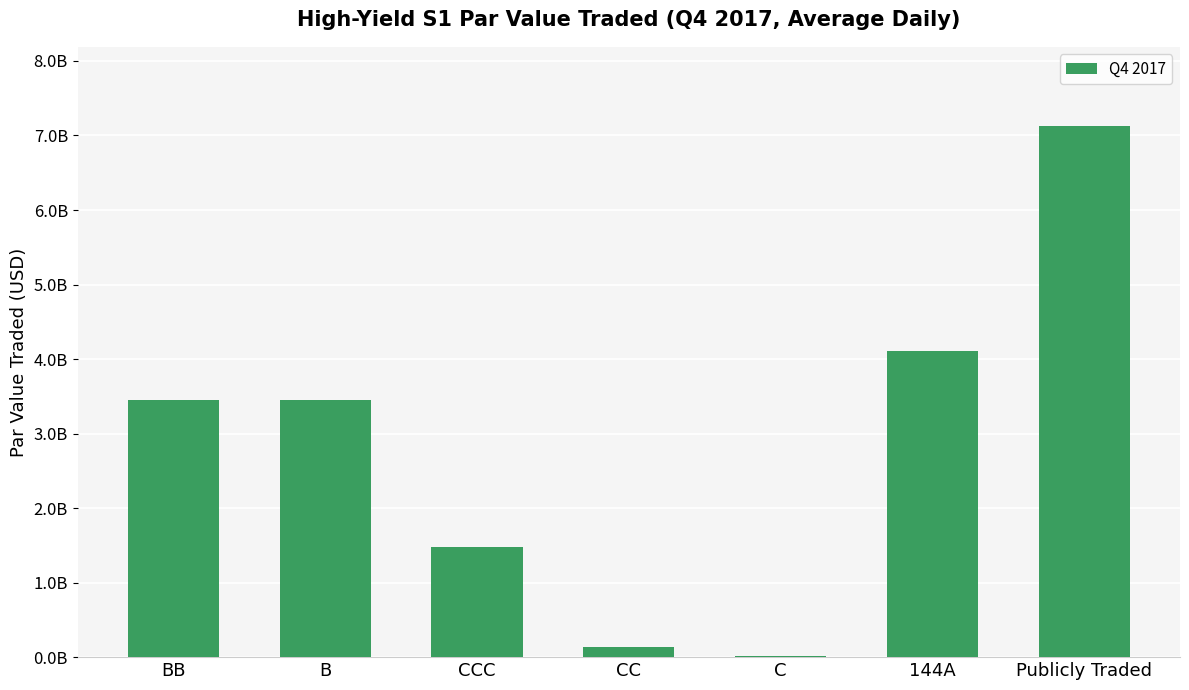

Are the bars horizontal?

No